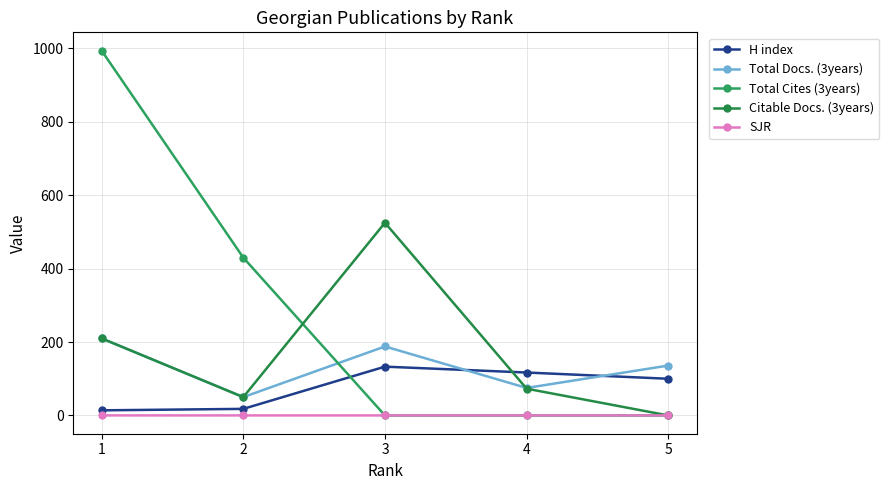

How many categories are shown in the chart?

5